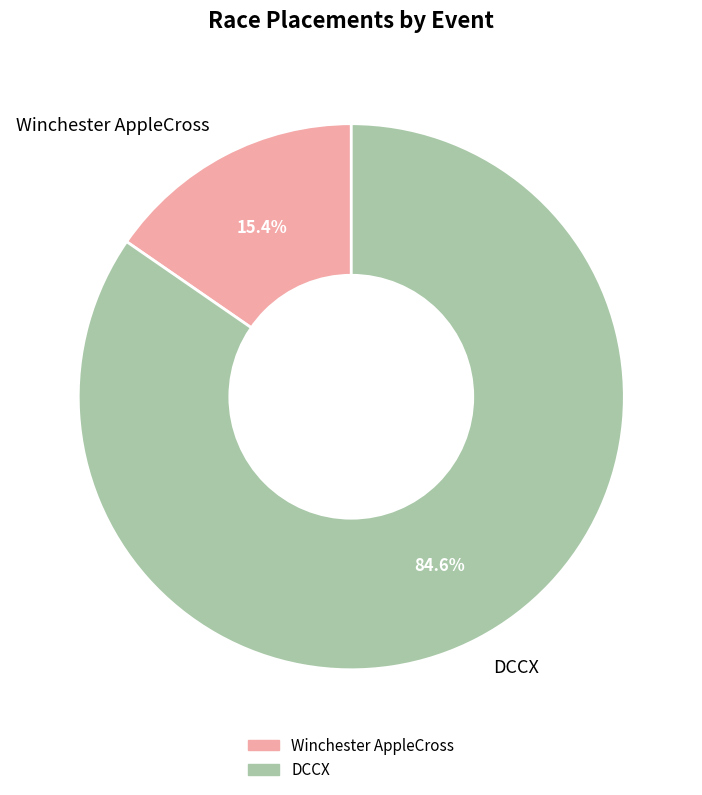

Rank the categories by value from lowest to highest.

Winchester AppleCross, DCCX